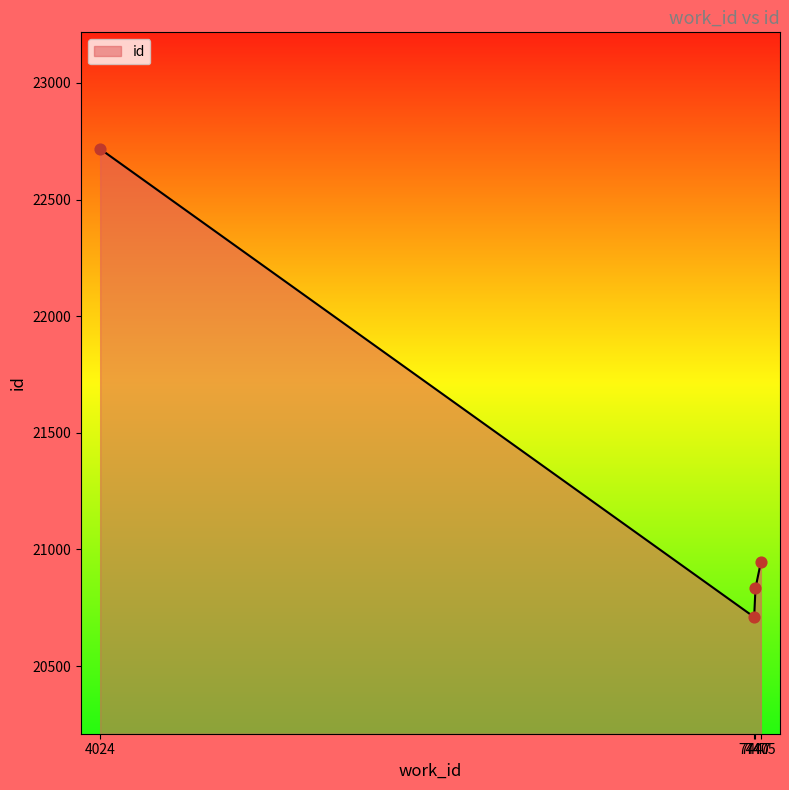

What is the ratio of the value at 7447 to the value at 4024?

0.9